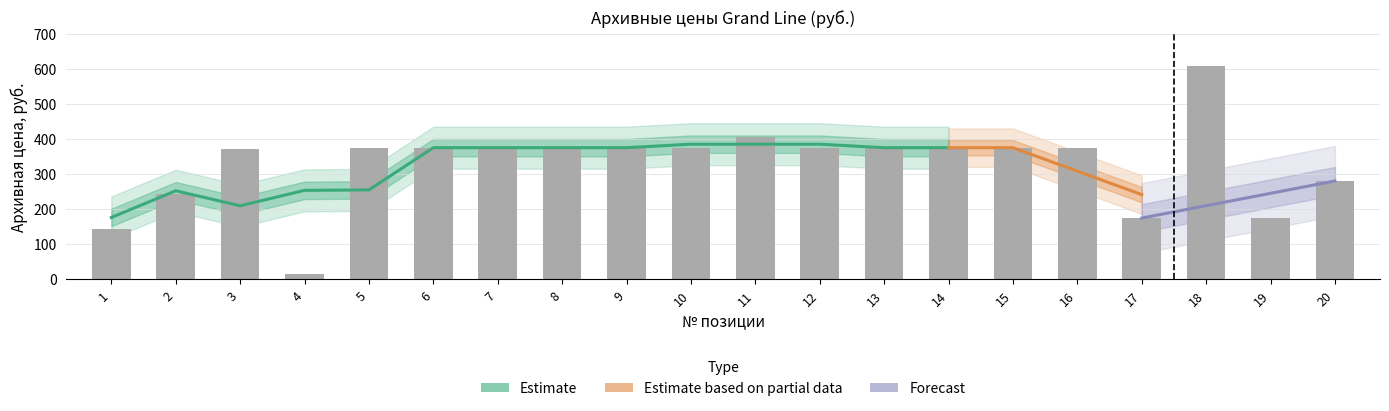

What is the greatest value displayed?

608.0